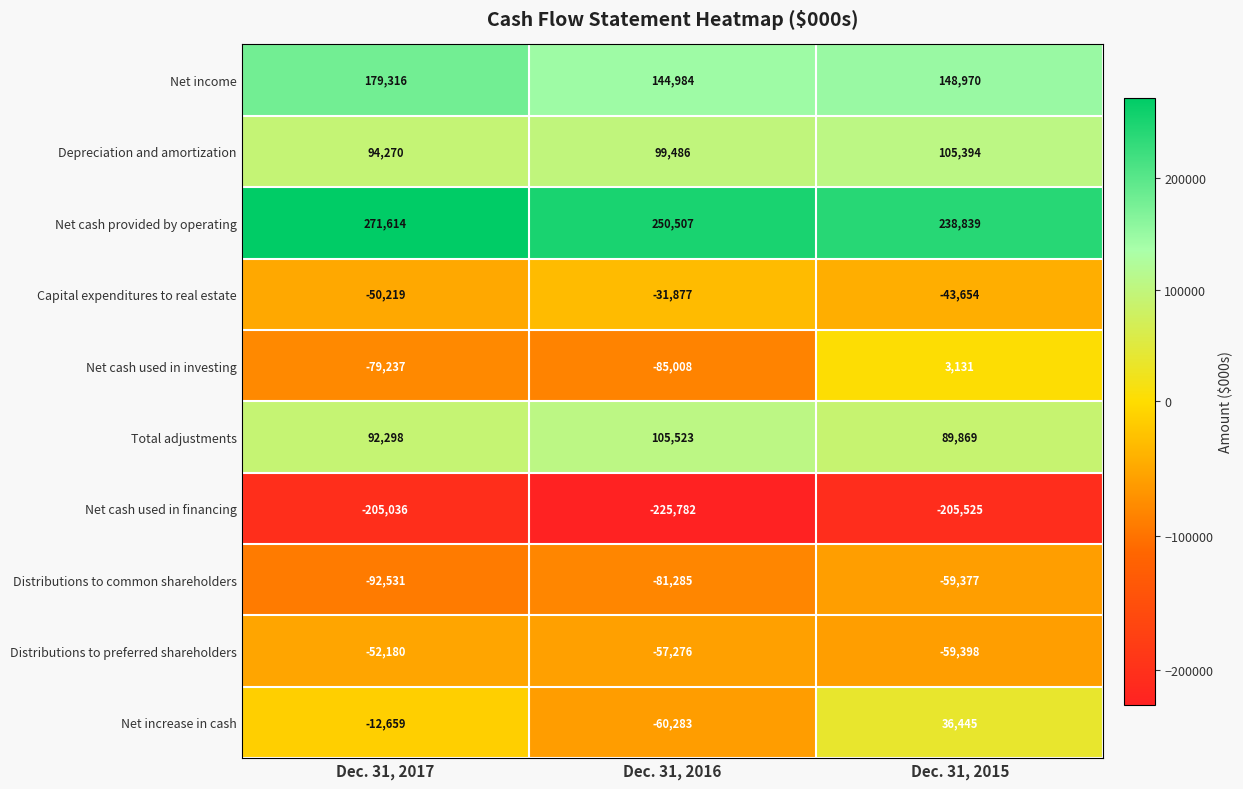

The Net cash used in investing series shows 4970 at Dec. 31, 2015. True or false?

False